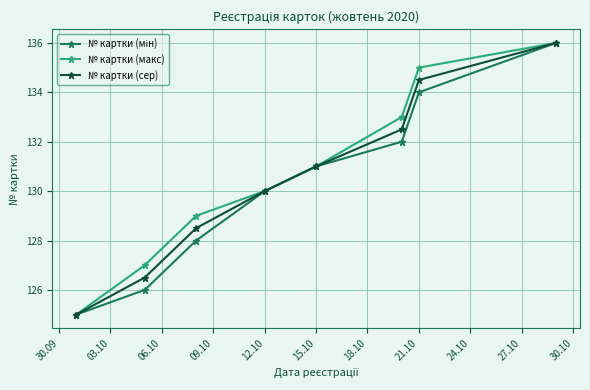

True or false: № картки (макс) has more than 0 points higher than both neighbors.

False